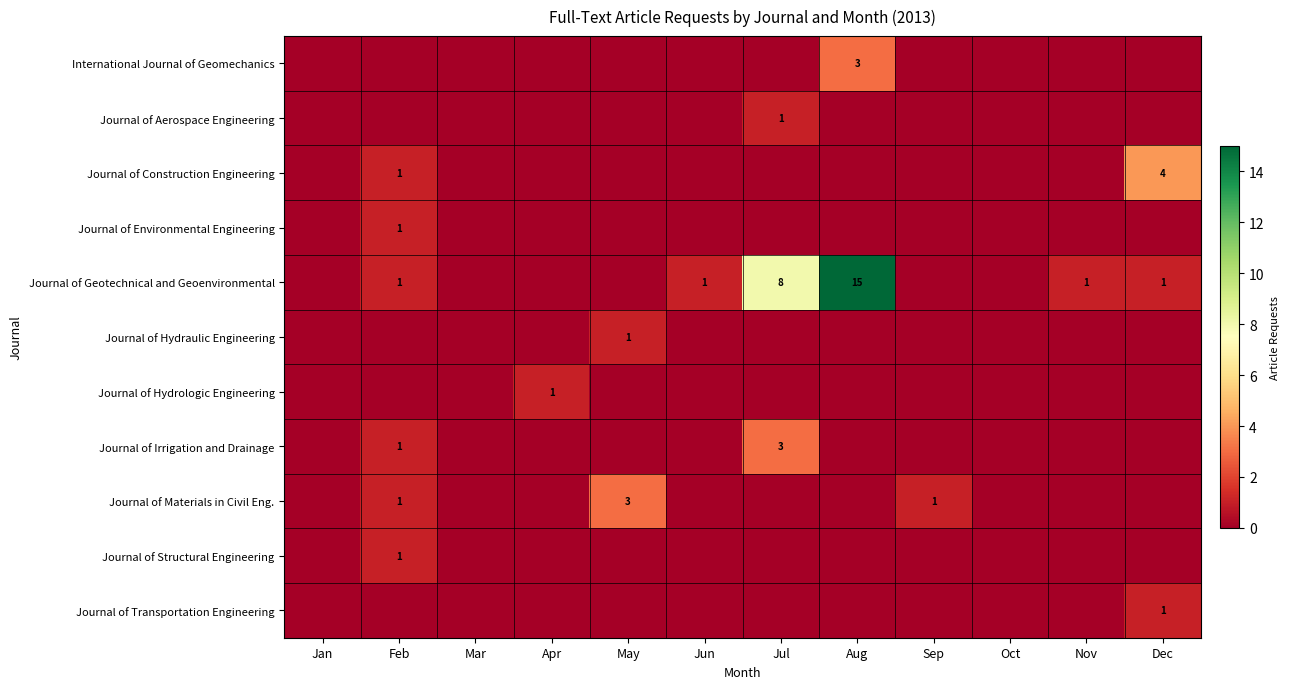

At how many categories does at least one series exceed 1?

4